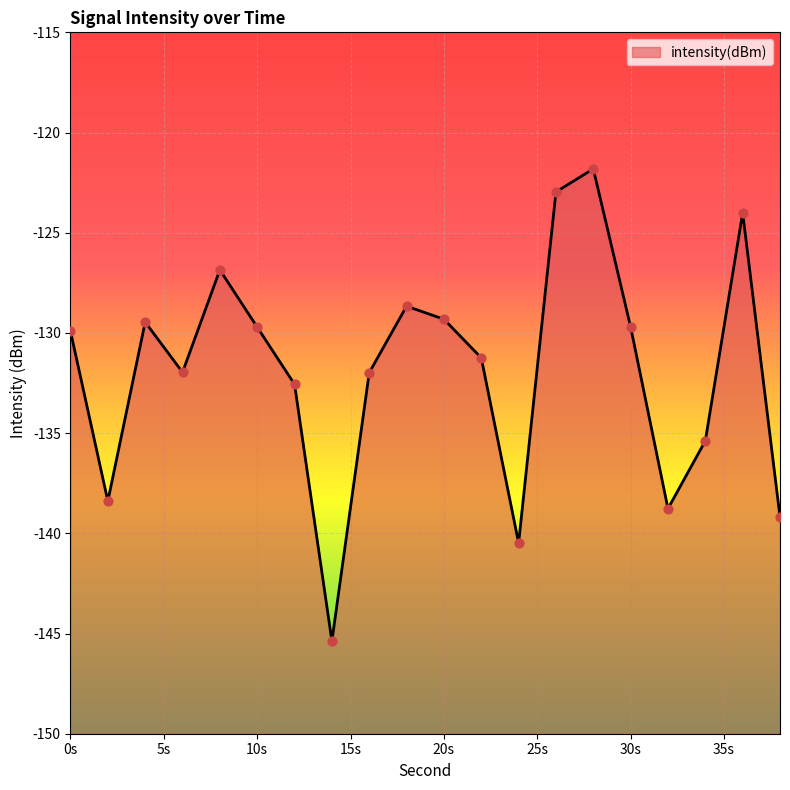

What is the change in value from 0 to 16?

-2.1